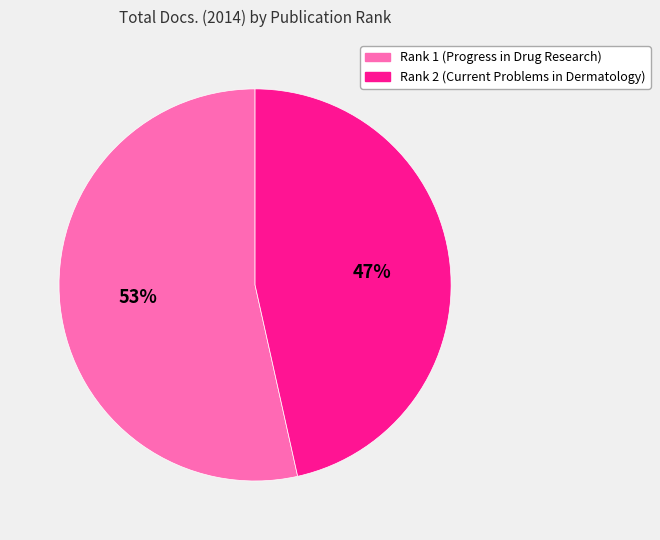

Is there a majority slice in this chart?

Yes